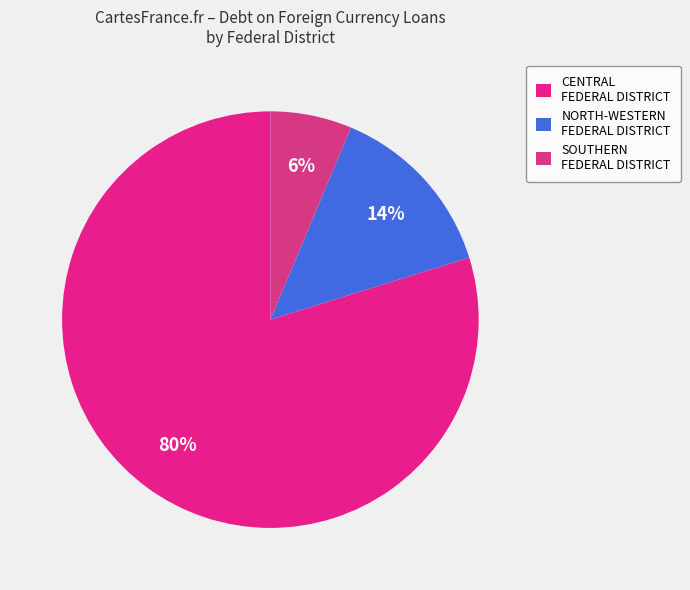

Count the number of slices in the pie.

3